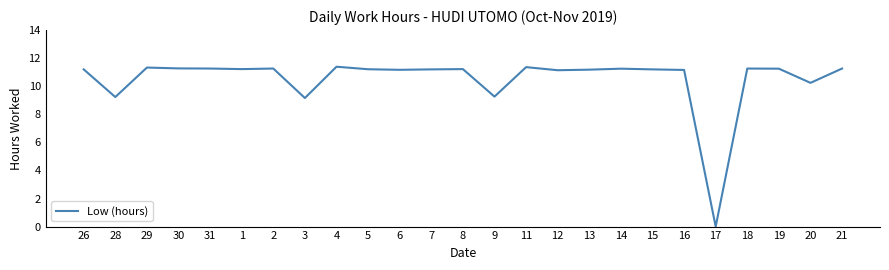

What is the change in value from 30 to 5?

-0.1